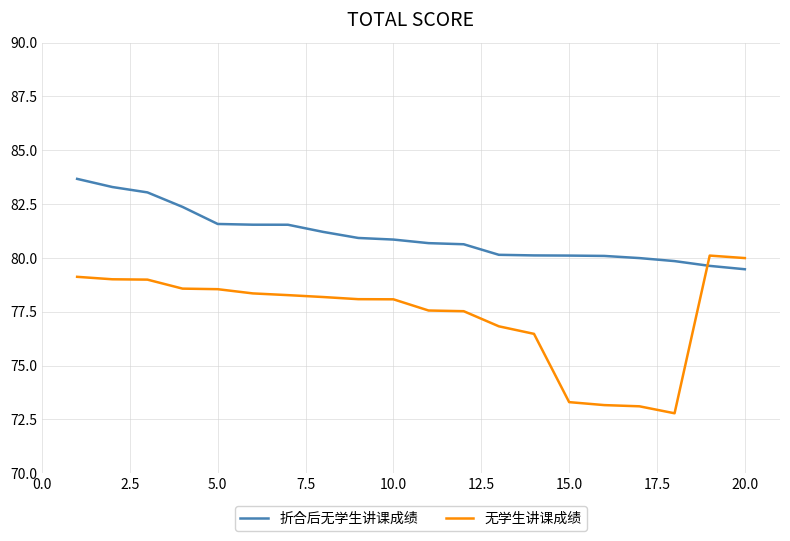

Which series has the largest range (max minus min)?

无学生讲课成绩